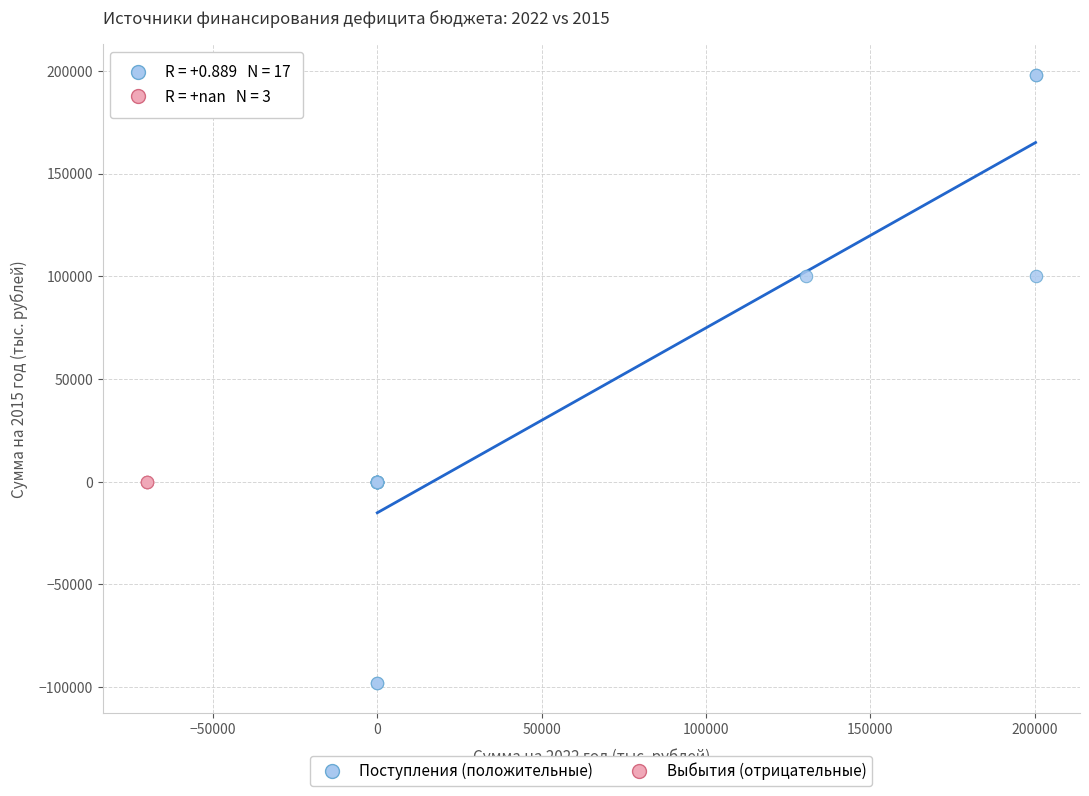

Which series reaches the minimum Y coordinate?

Поступления (положительные)